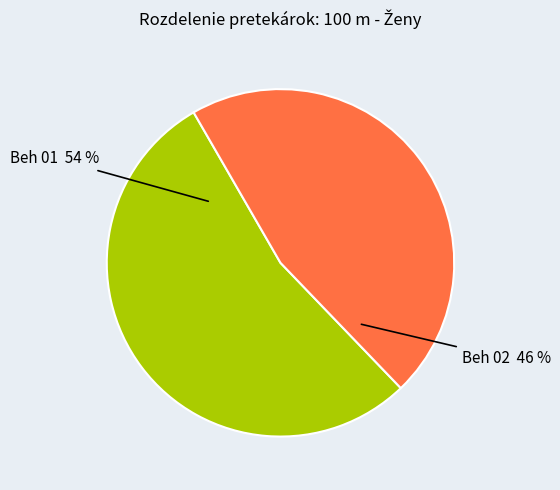

What is the majority slice?

Beh 01